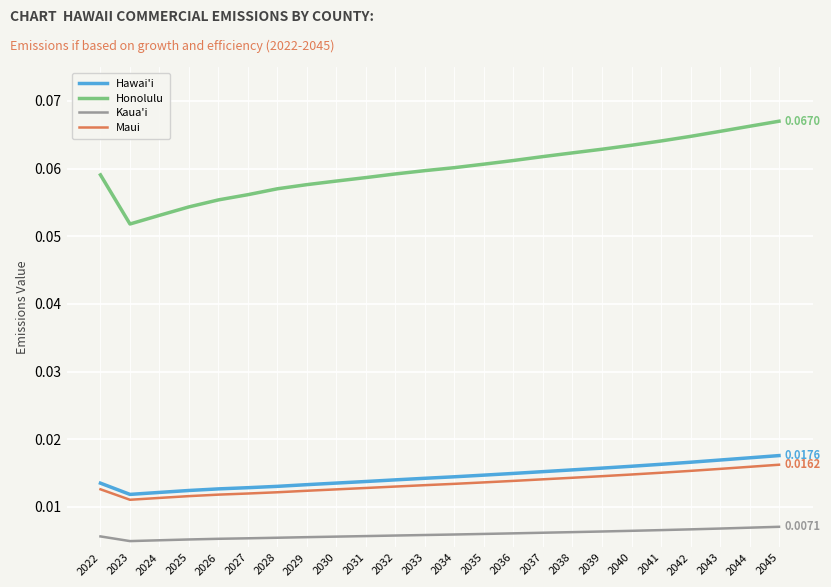

At how many categories does at least one series exceed 0?

24